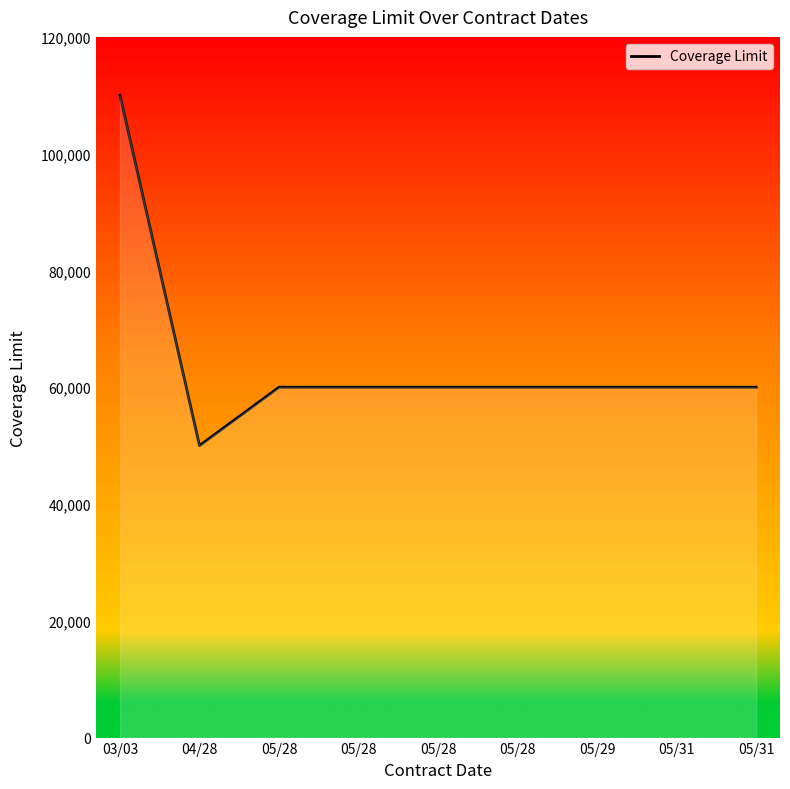

True or false: the data has more than 2 interior local peaks.

False